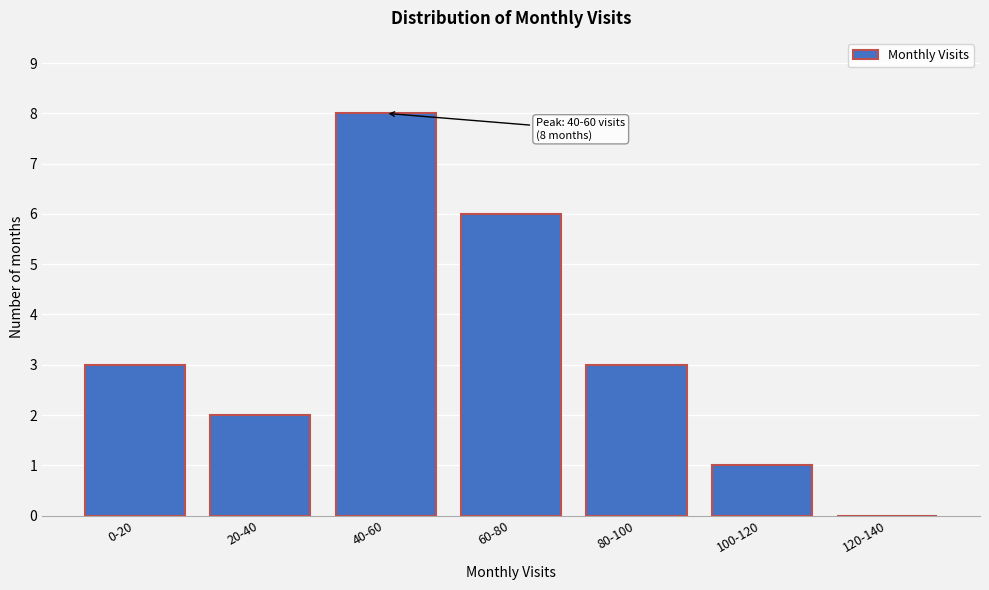

Reading right to left, what are all the values shown in this chart?

120-140=0	100-120=1	80-100=3	60-80=6	40-60=8	20-40=2	0-20=3